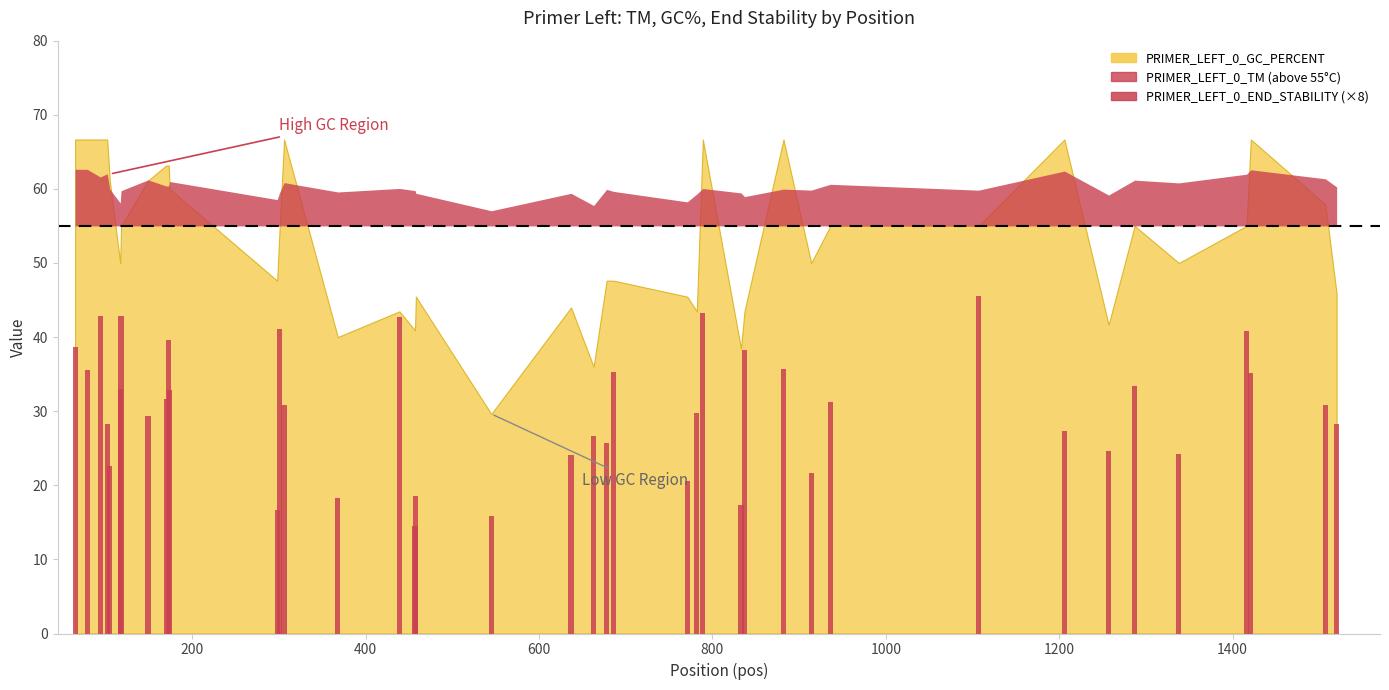

Which series changed the most between 5 and 19?

PRIMER_LEFT_0_GC_PERCENT